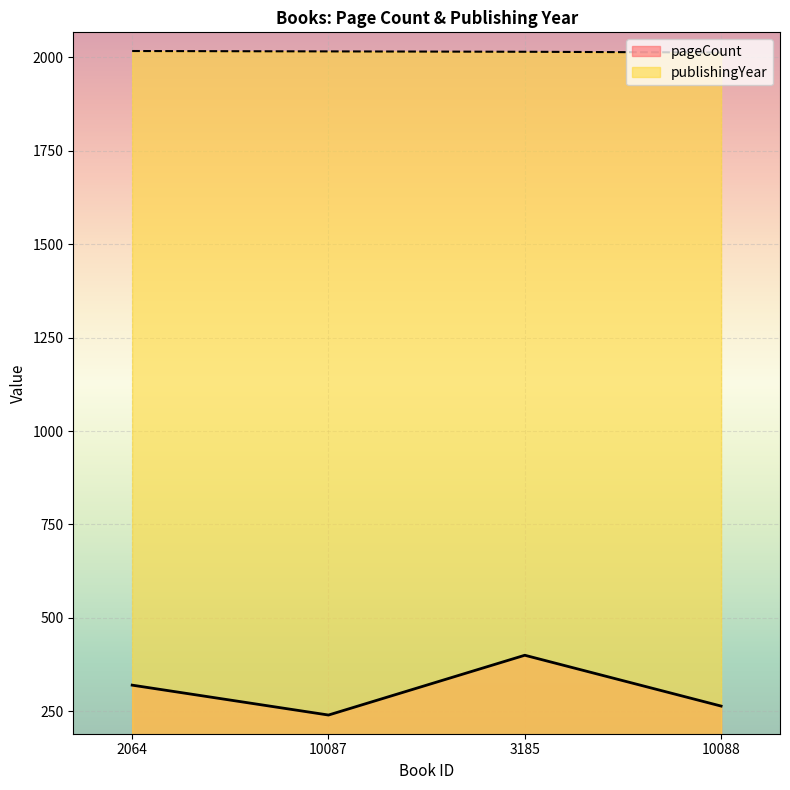

True or false: pageCount has a value of 400 at 3185.

True